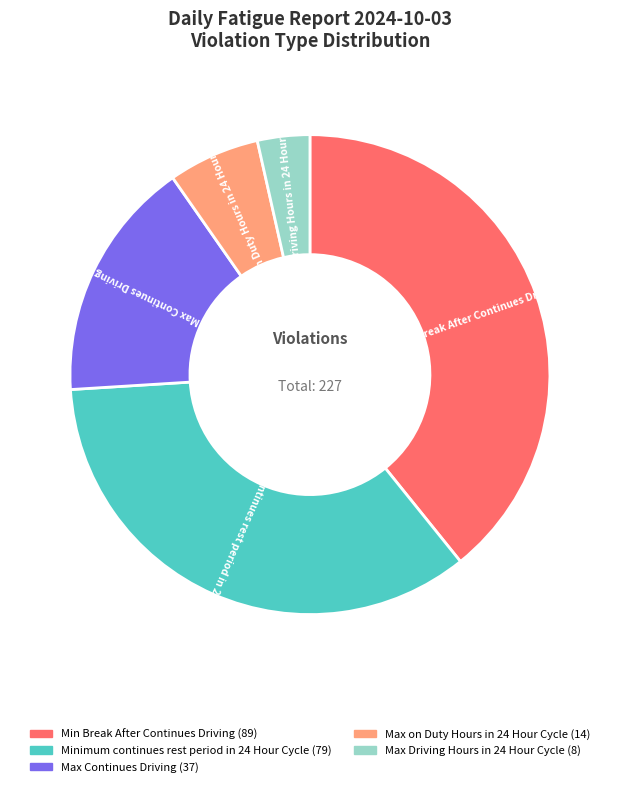

What is the ratio of the value at Max Driving Hours in 24 Hour Cycle to the value at Min Break After Continues Driving?

0.1